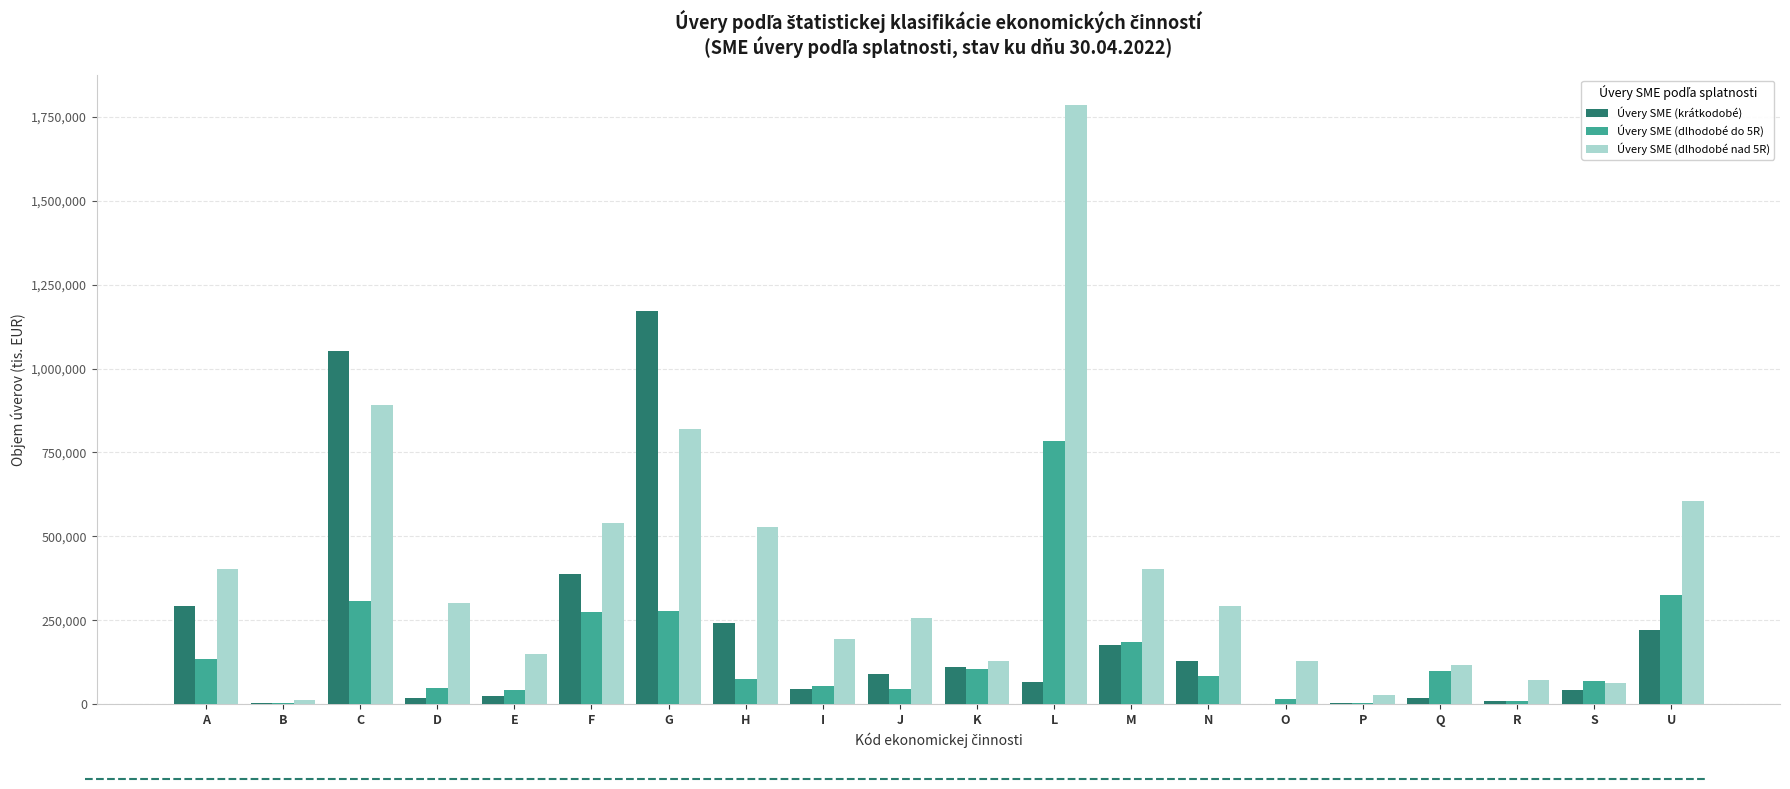

The value of Úvery SME (krátkodobé) at M is 300751. True or false?

False